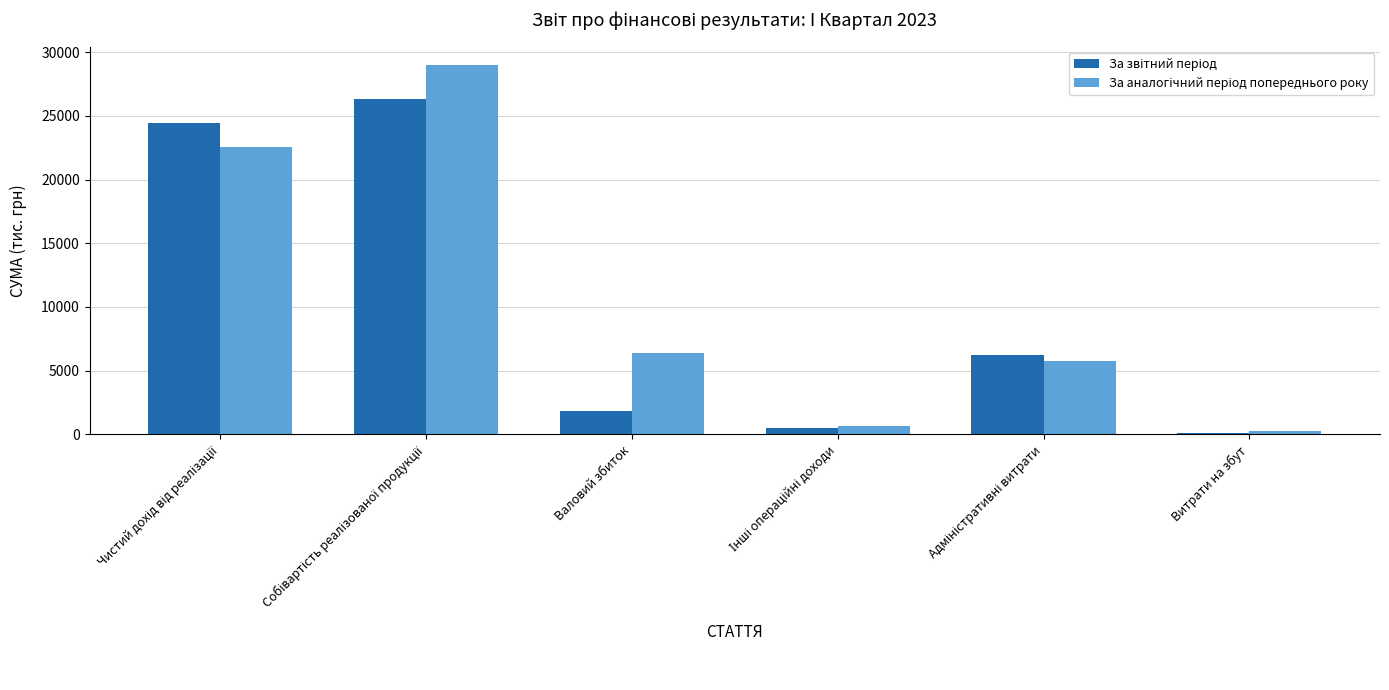

Is it true that За аналогічний період попереднього року equals 643 at Інші операційні доходи?

True